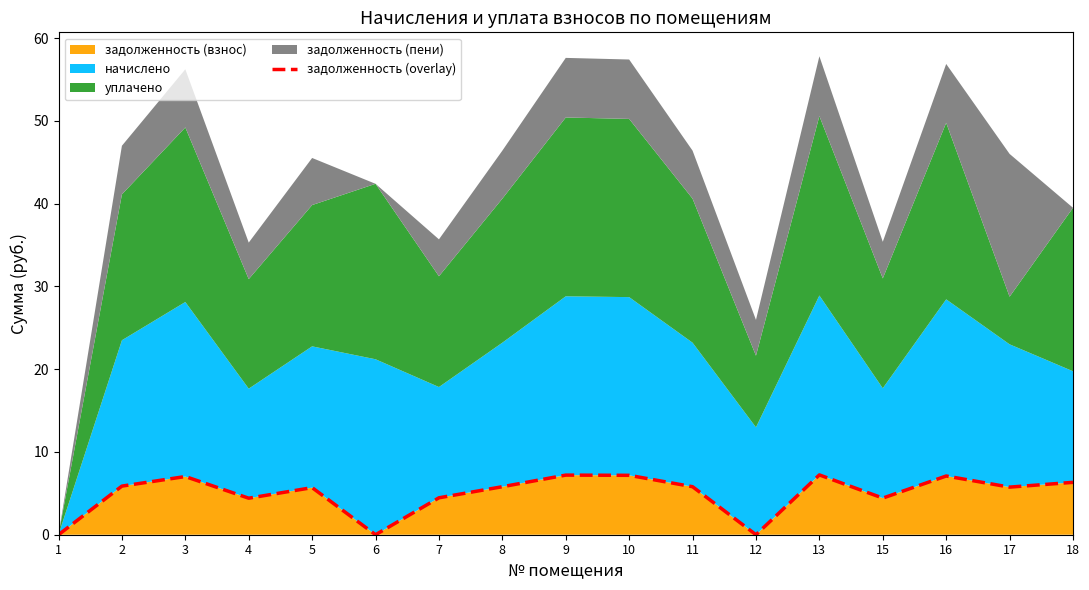

True or false: the data shows 7.2 at 13.

True